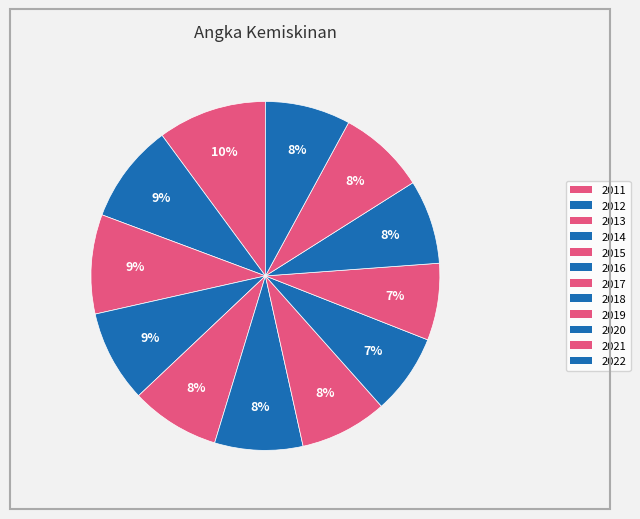

To the nearest percent, what is the average slice percentage?

8%